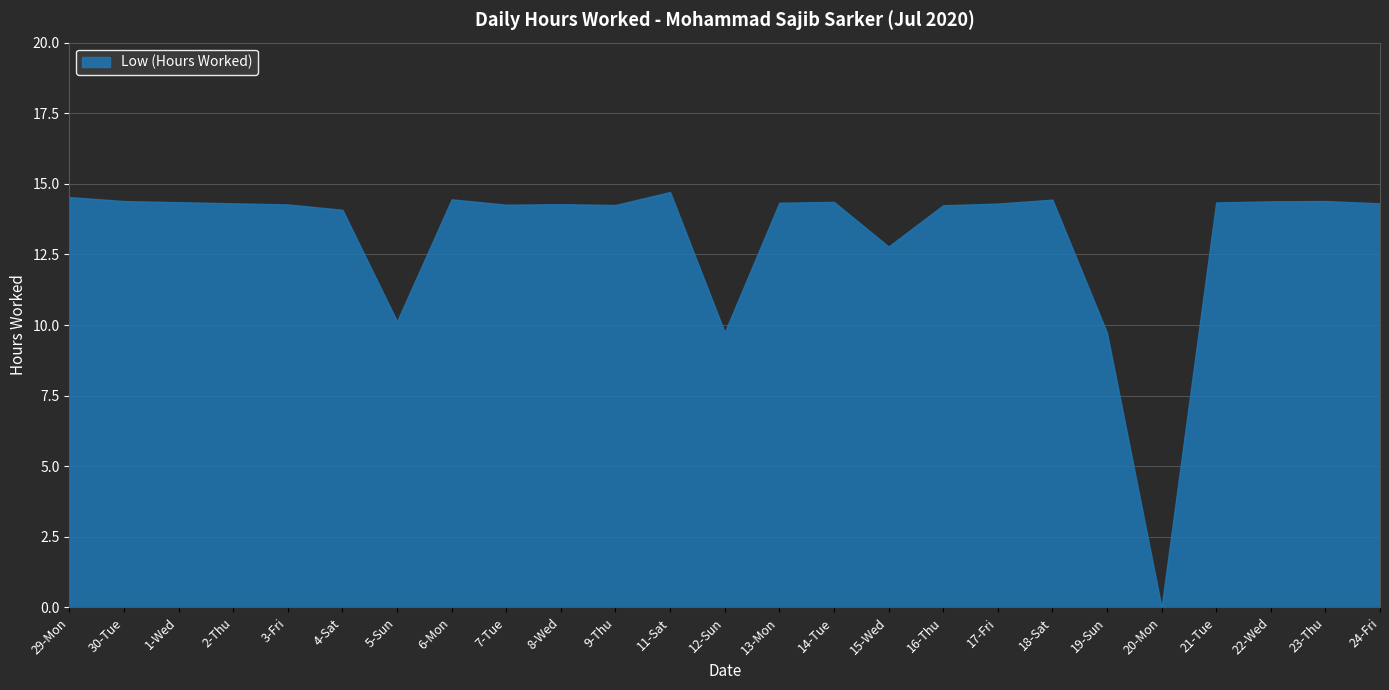

Reading left to right, transcribe all the data shown in this chart.

14.5	14.4	14.3	14.3	14.3	14.1	10.1	14.4	14.3	14.3	14.2	14.7	9.7	14.3	14.4	12.8	14.2	14.3	14.4	9.7	0.0	14.3	14.4	14.4	14.3